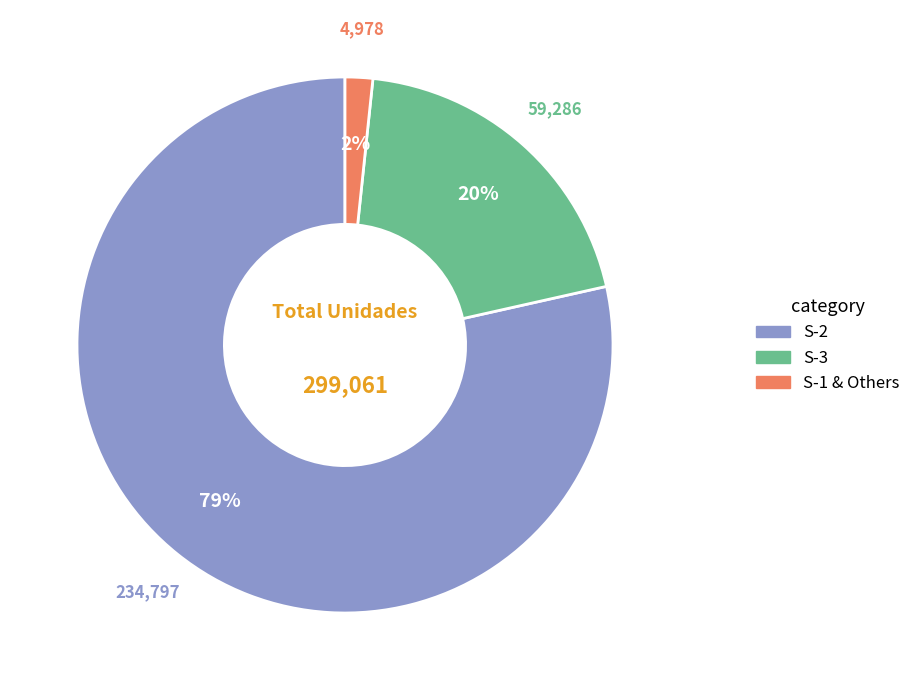

Approximately how many times larger is the value at S-3 compared to S-2?

0.3